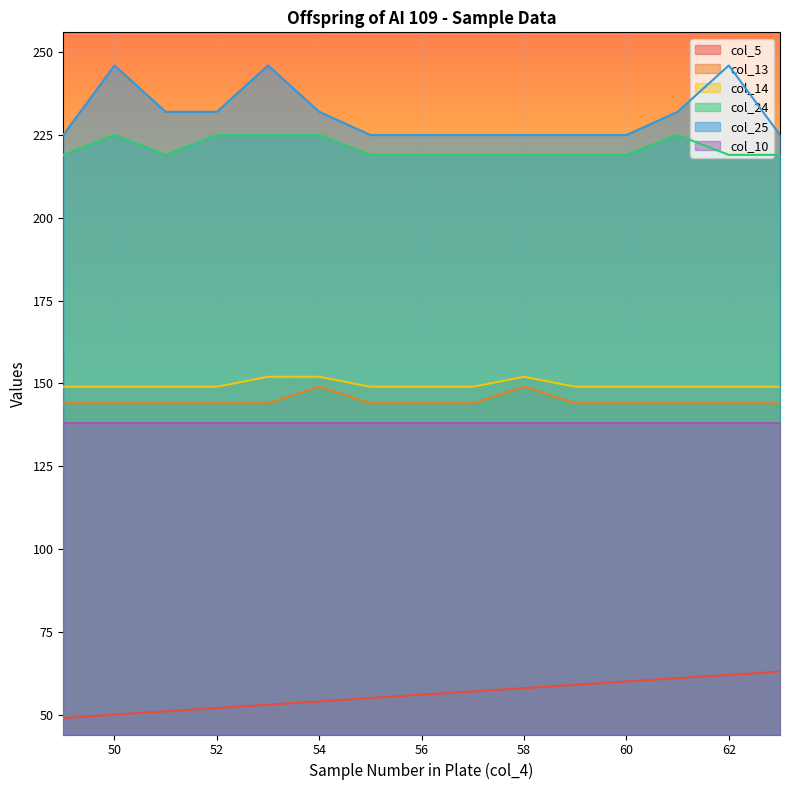

True or false: col_5 has more than 1 points higher than both neighbors.

False